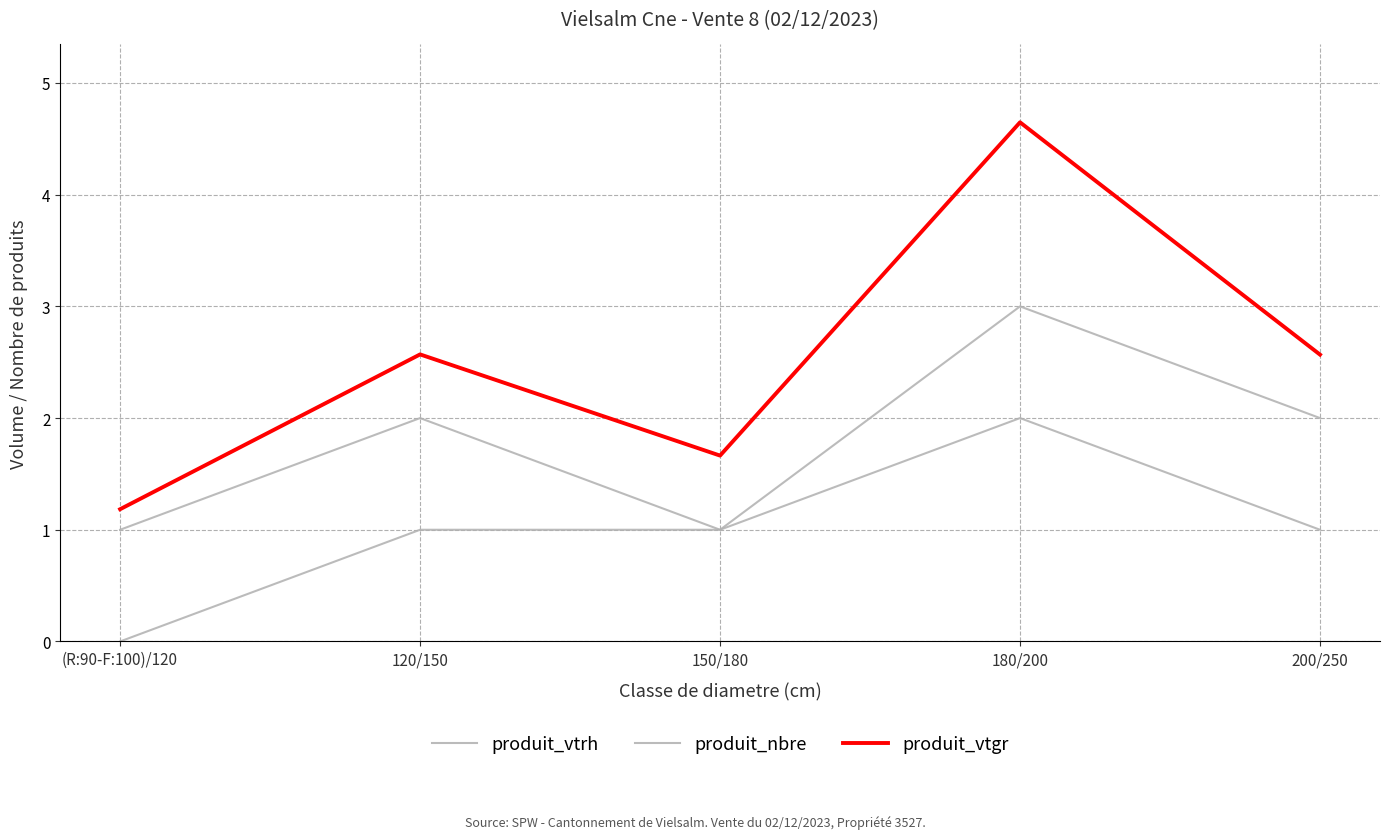

How many lines are shown in the chart?

3